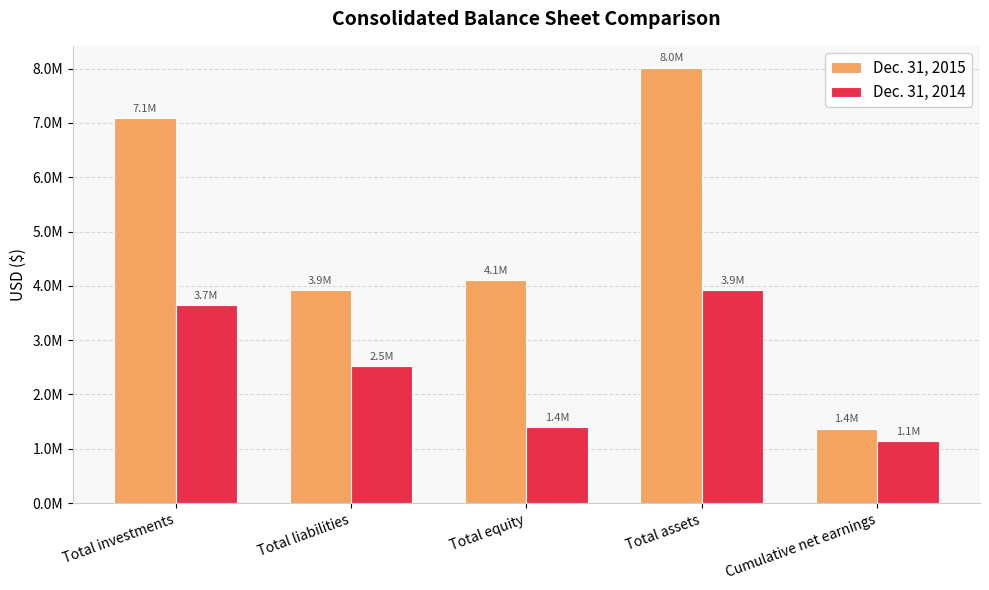

Are the bars horizontal?

No